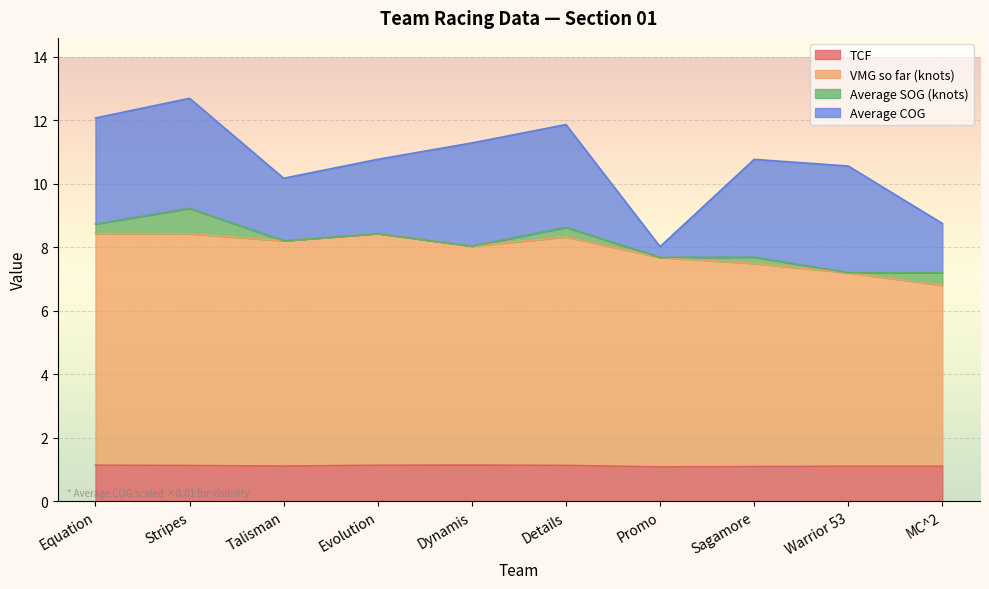

Which series has the largest total across all categories?

VMG so far (knots)